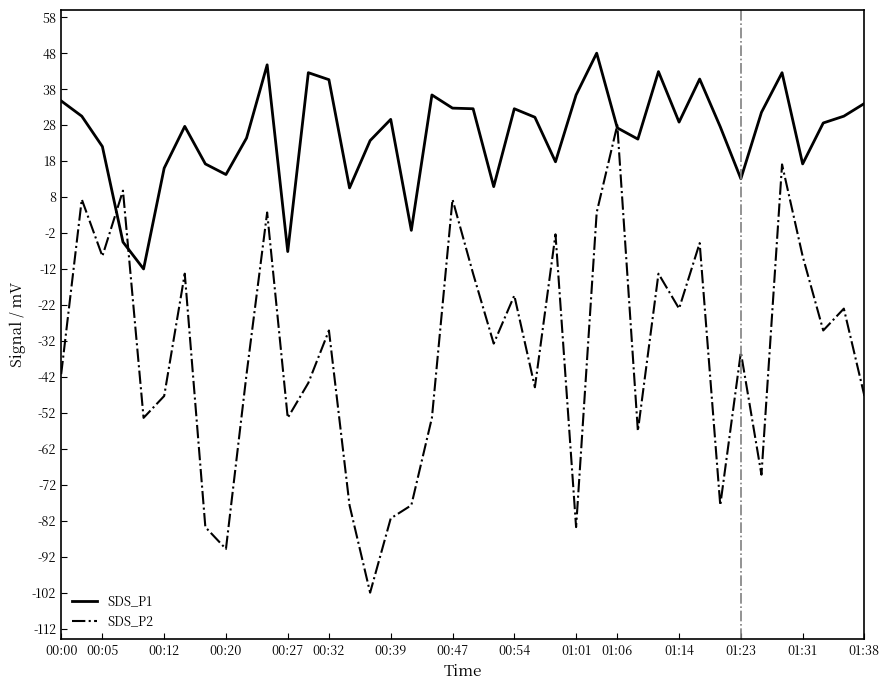

What is the average value of the SDS_P2 series?

-35.1